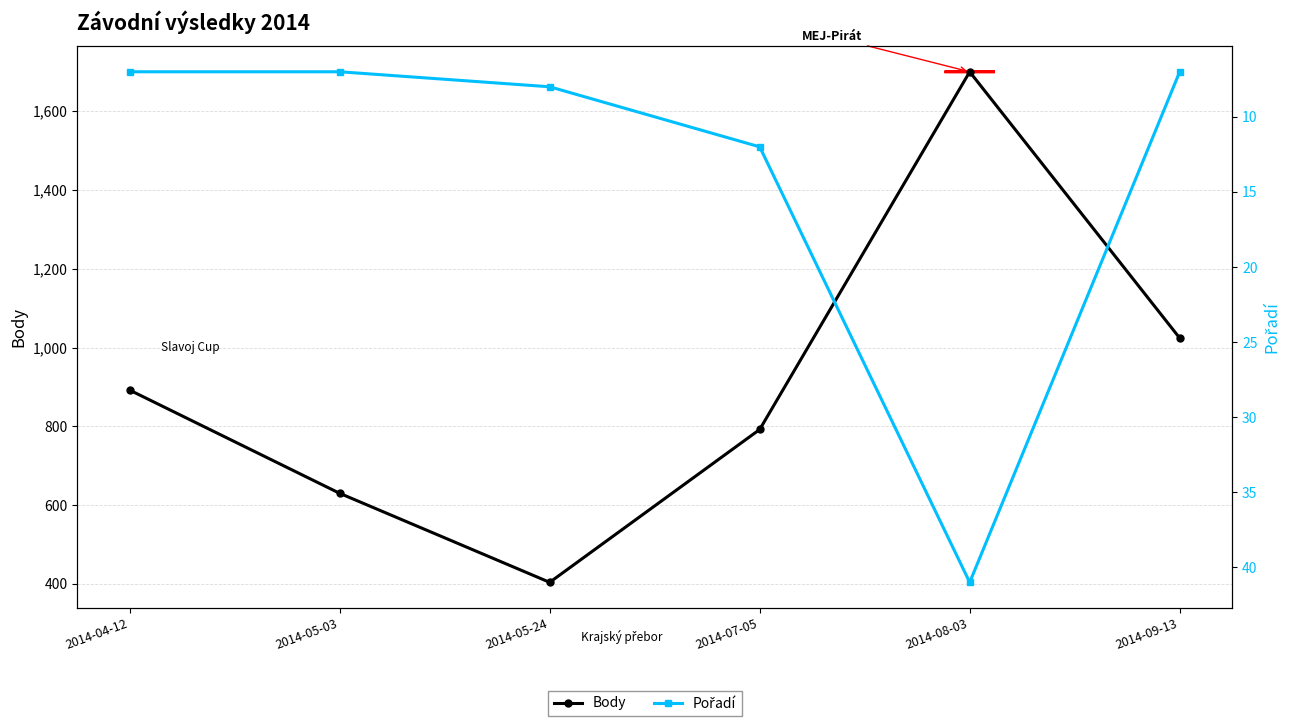

Is it true that Pořadí equals 7 at 2014-05-03?

True